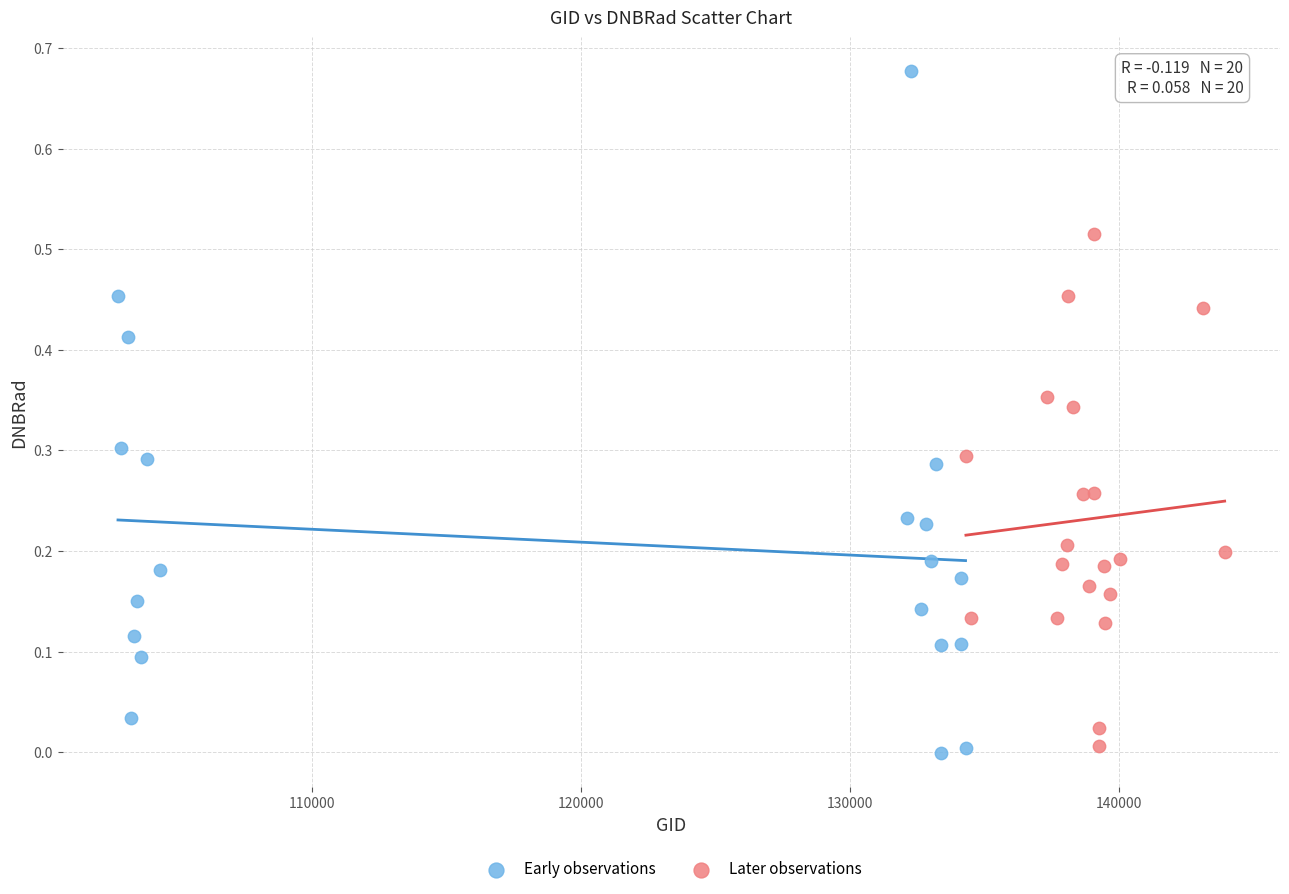

Which series contains the lowest Y value?

Early observations